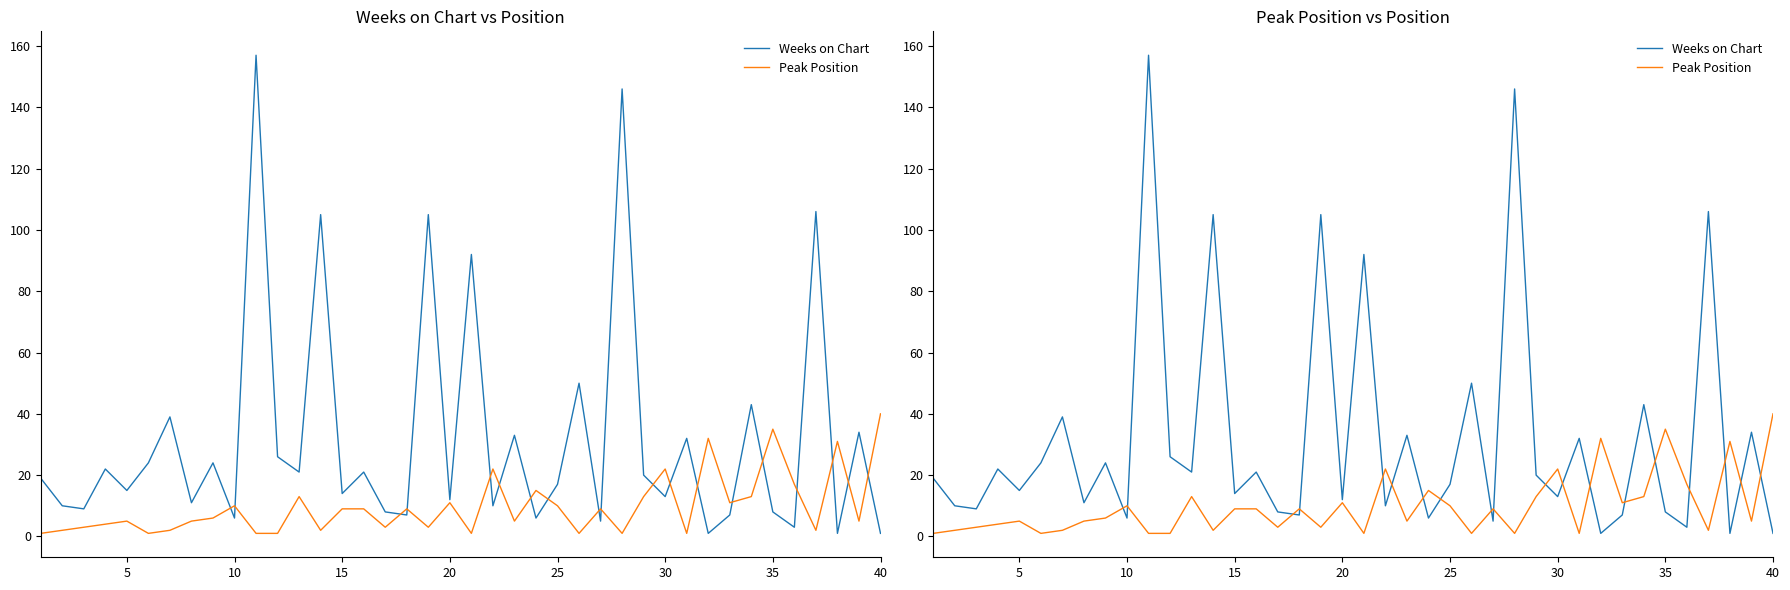

What is the average value of the Weeks on Chart series?

32